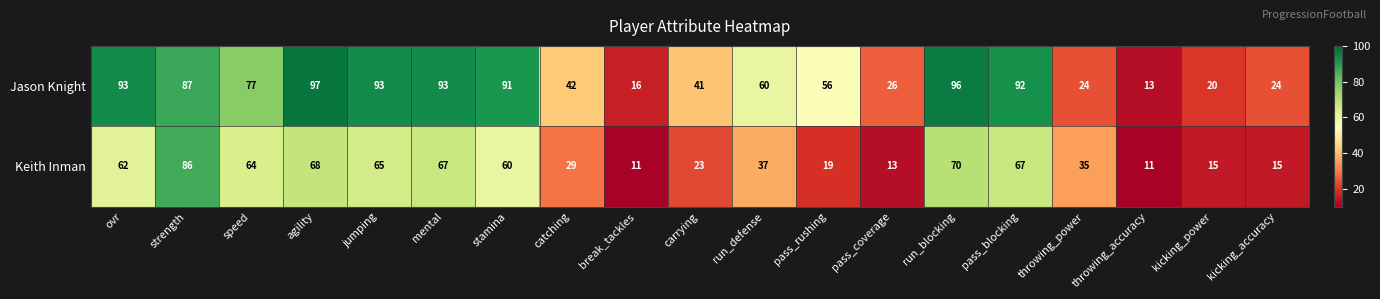

Between carrying and throwing_power, which series saw the biggest shift?

Jason Knight